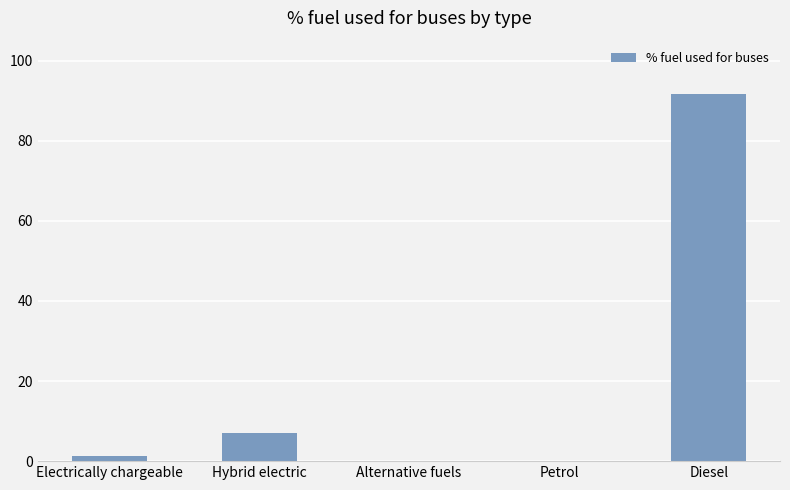

Reading left to right, transcribe all the data shown in this chart.

Electrically chargeable=1.2	Hybrid electric=7.0	Alternative fuels=0.0	Petrol=0.0	Diesel=91.8